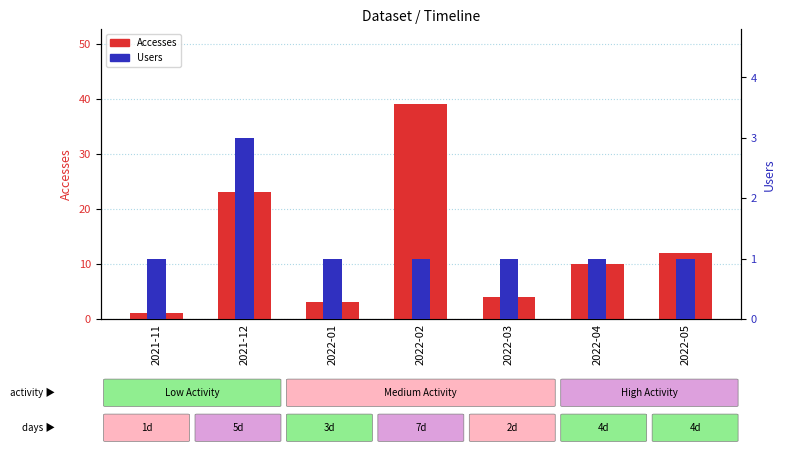

Is it true that Users equals 1 at 2022-02?

False